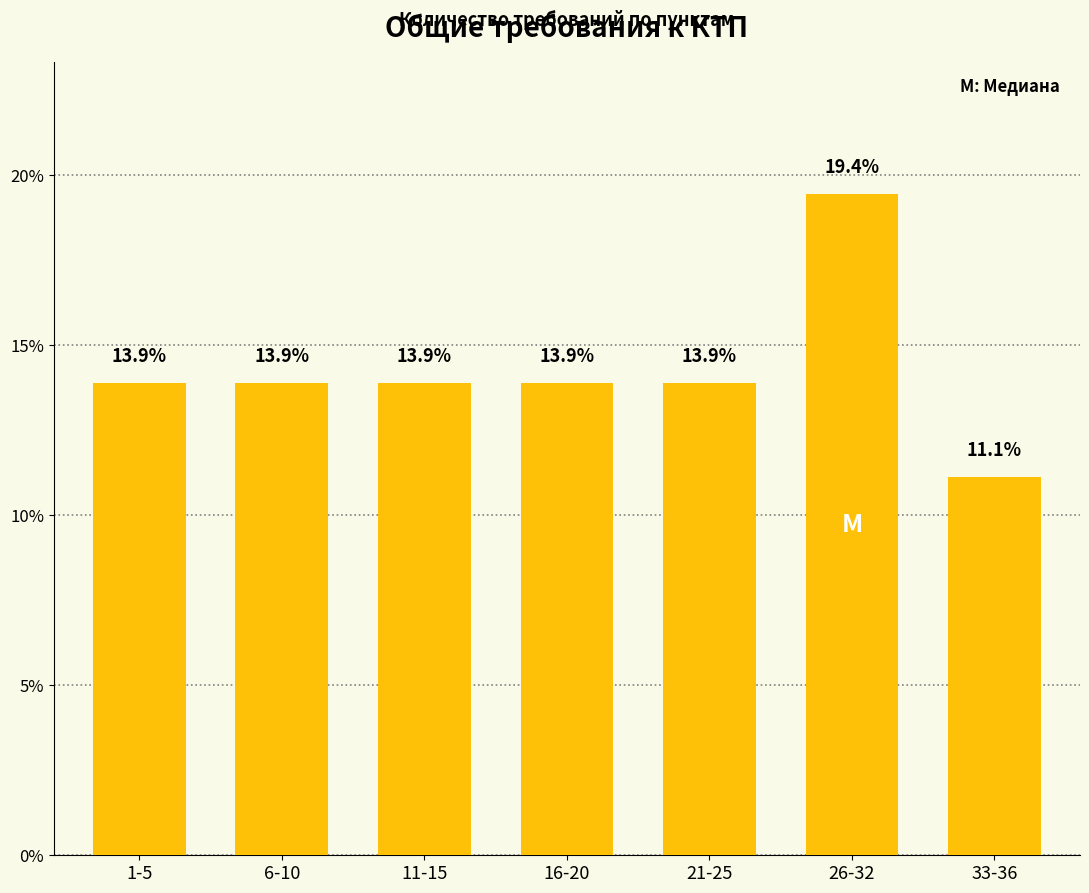

Reading left to right, extract all data points from this chart.

1-5=13.9	6-10=13.9	11-15=13.9	16-20=13.9	21-25=13.9	26-32=19.4	33-36=11.1